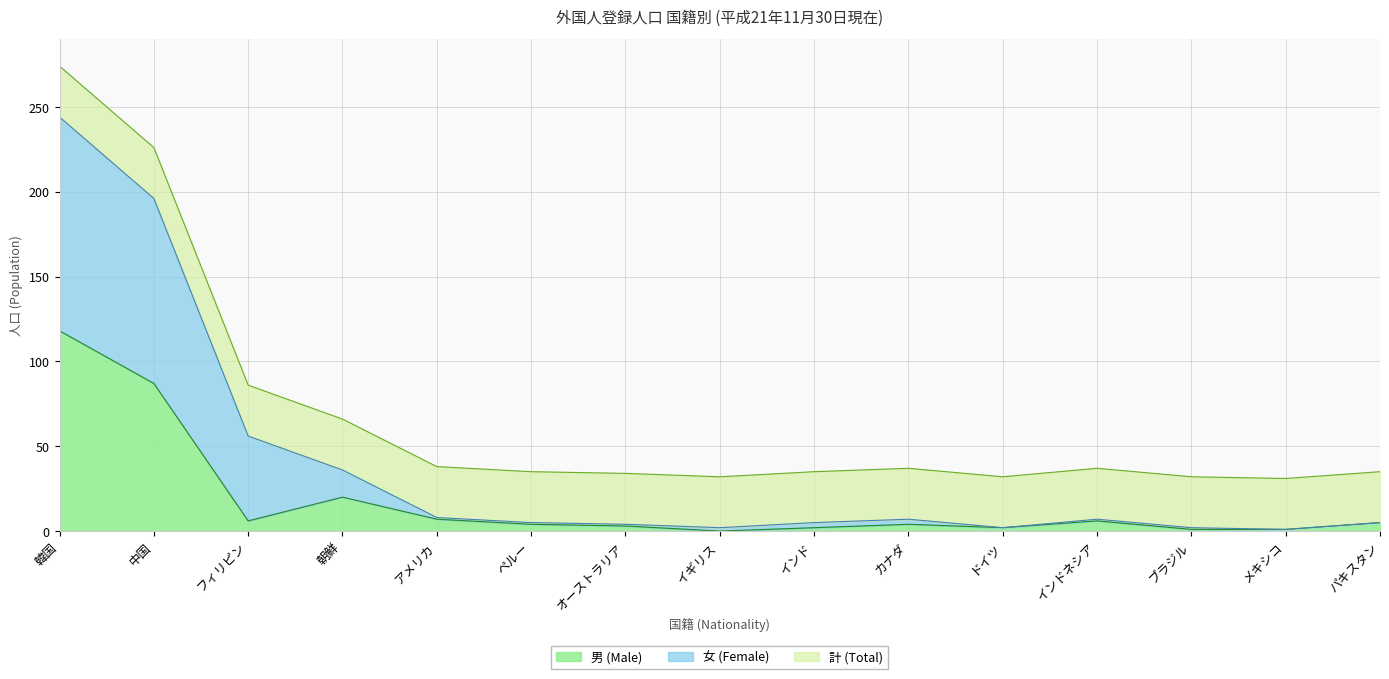

What is the difference between the maximum and minimum values in the 計 (Total) series?

243